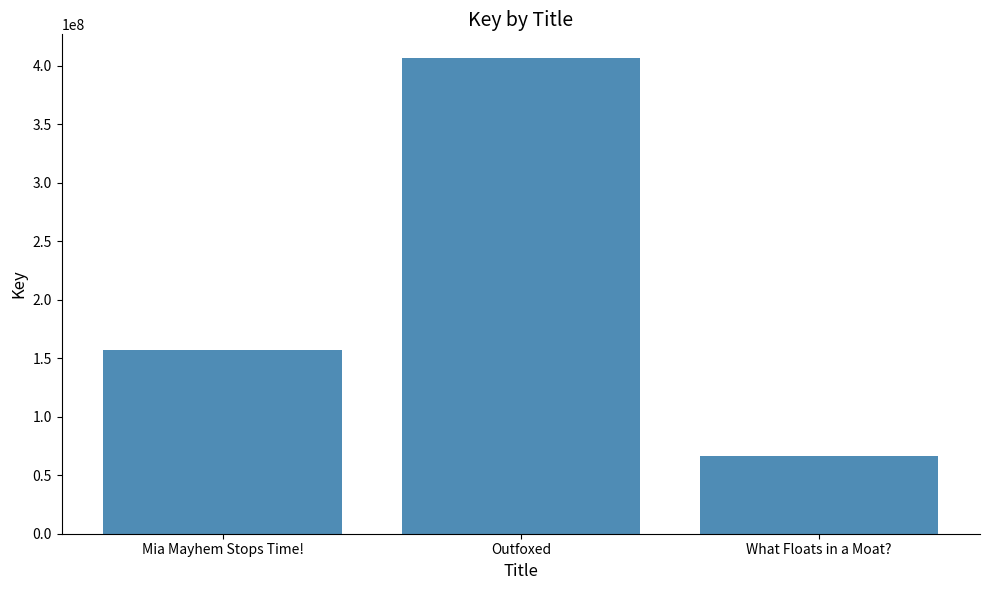

What is the label of the 2nd bar from the right?

Outfoxed